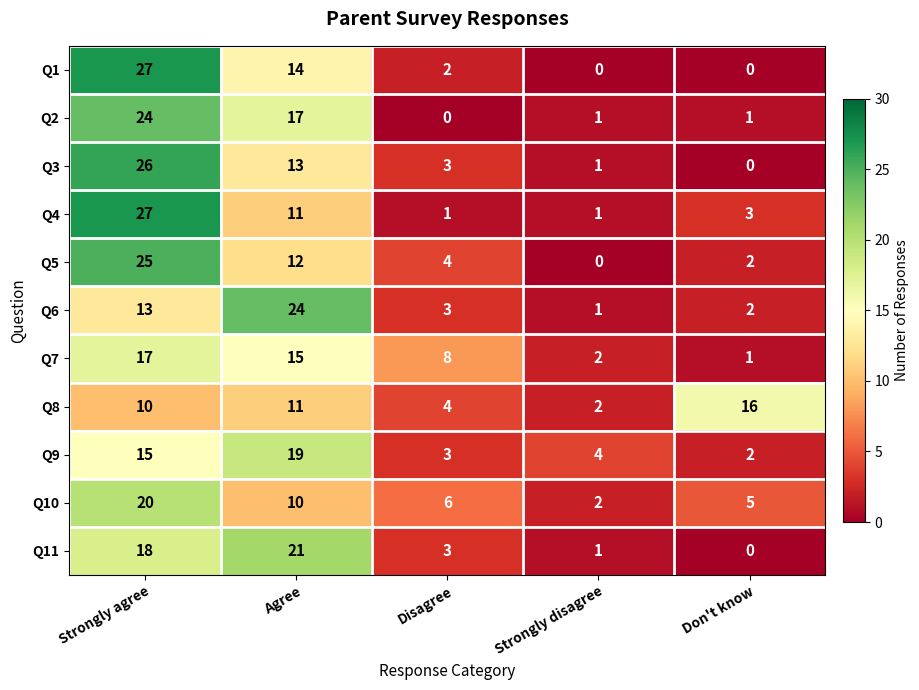

Is the value of Q9 at Strongly agree greater than the value of Q10 at Strongly disagree?

Yes